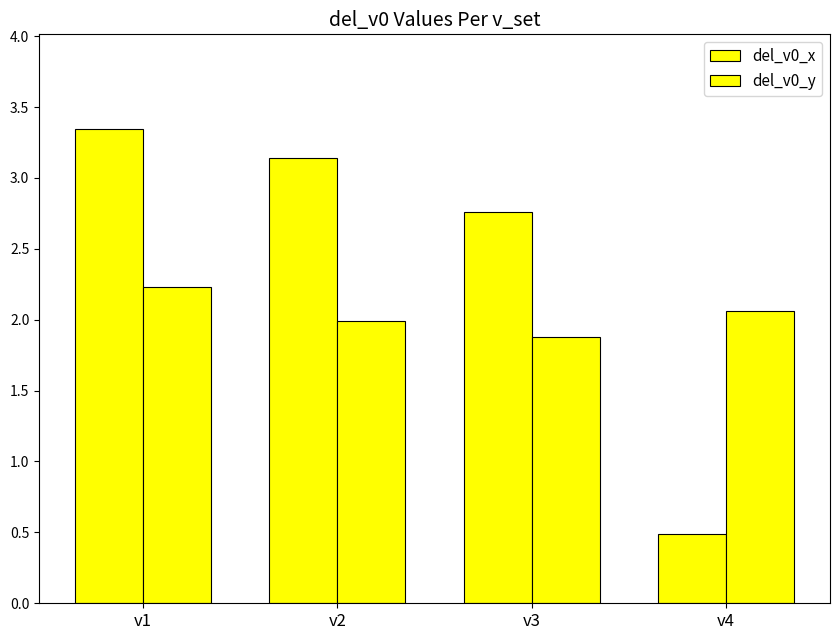

What is the greatest value displayed?

3.3